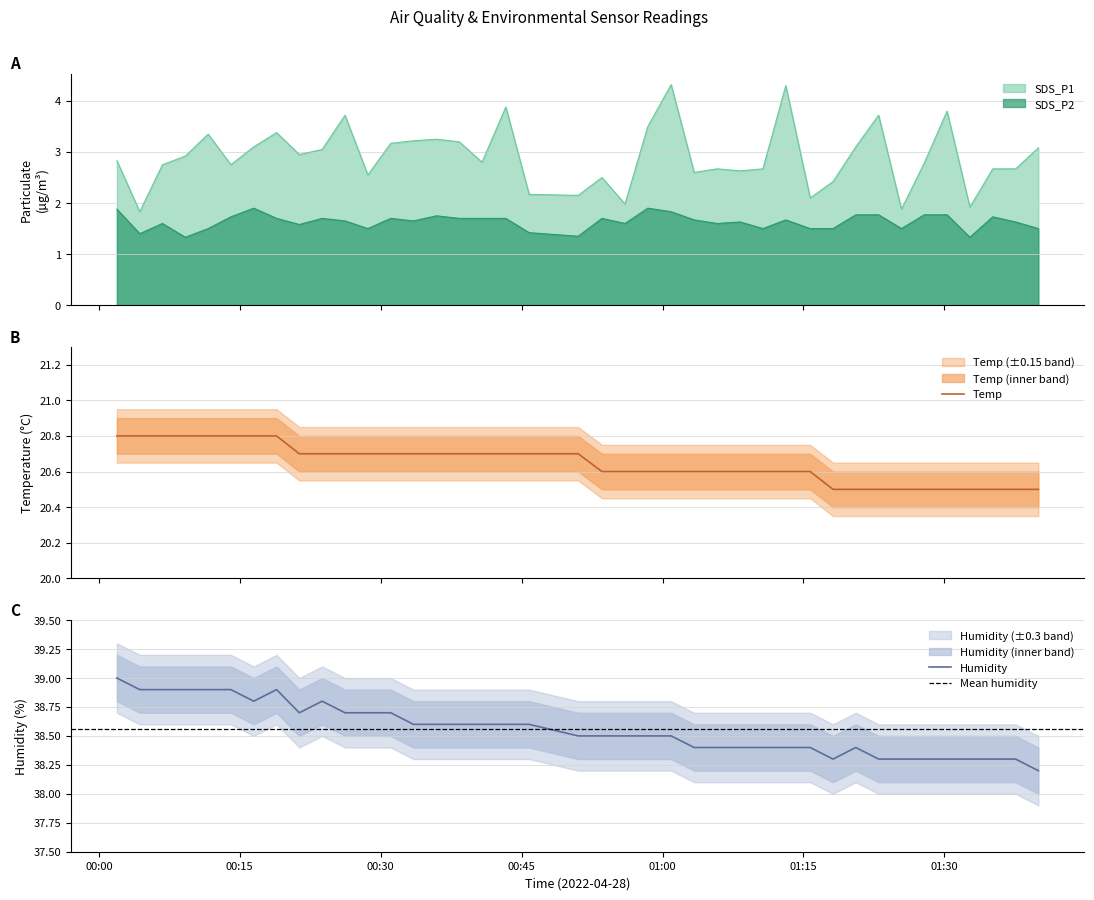

What is the total value across all series at 2022/04/28 00:45:48?

62.9